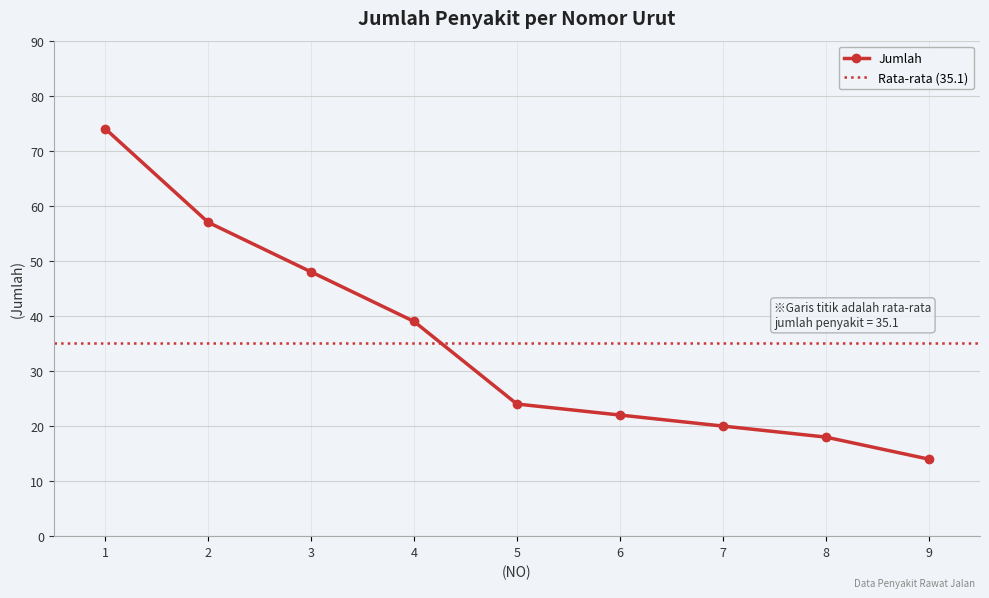

Between 9 and 2, which is larger?

2